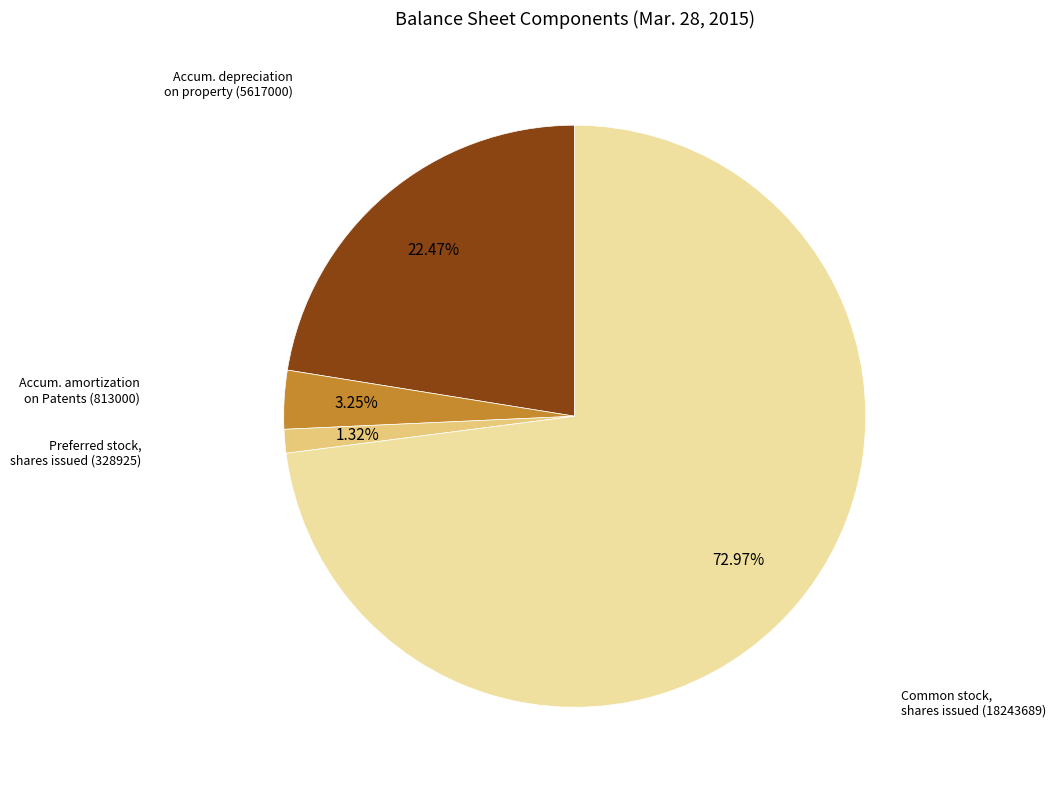

Count the number of slices in the pie.

4